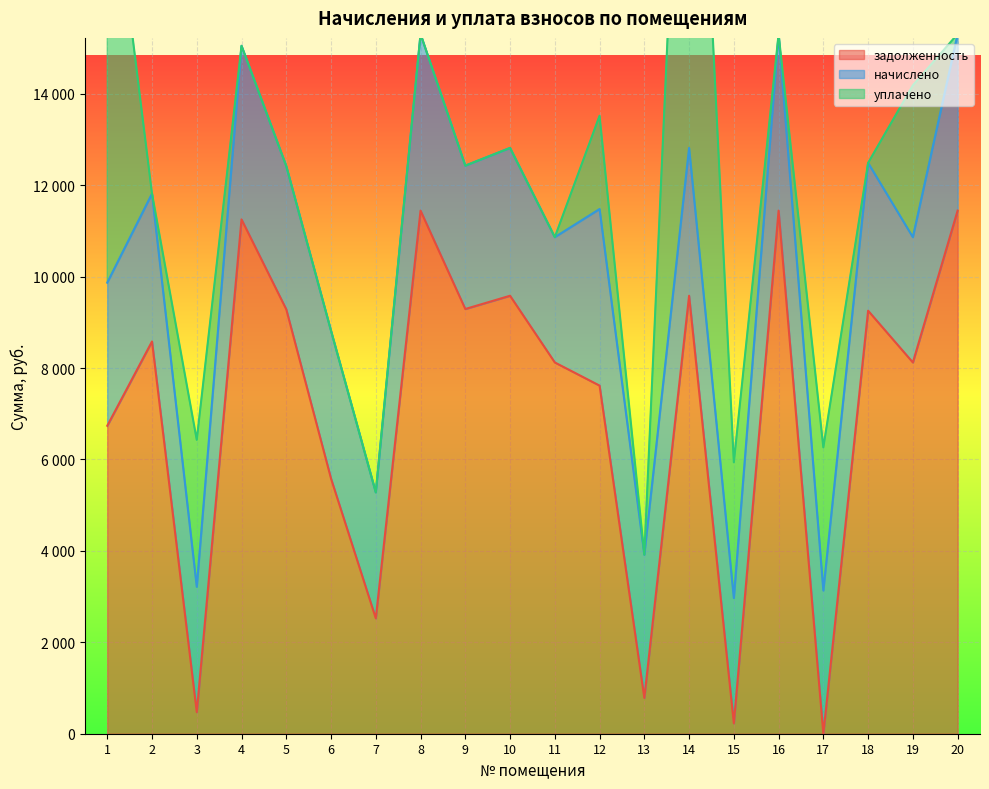

The value of уплачено at 16 is -7376.6. True or false?

False